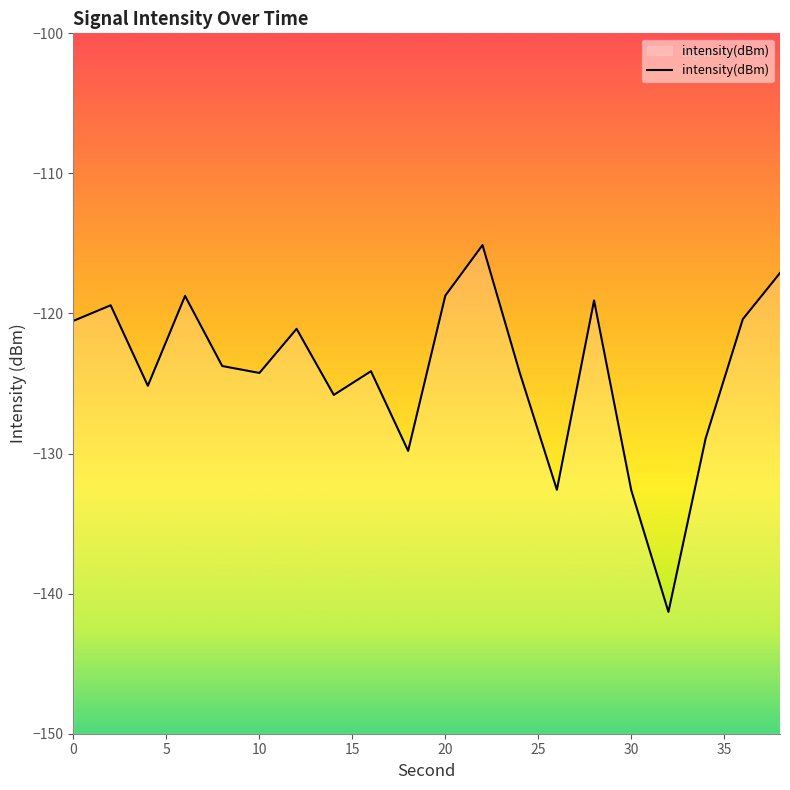

Does the chart display data point markers on the line(s)?

No